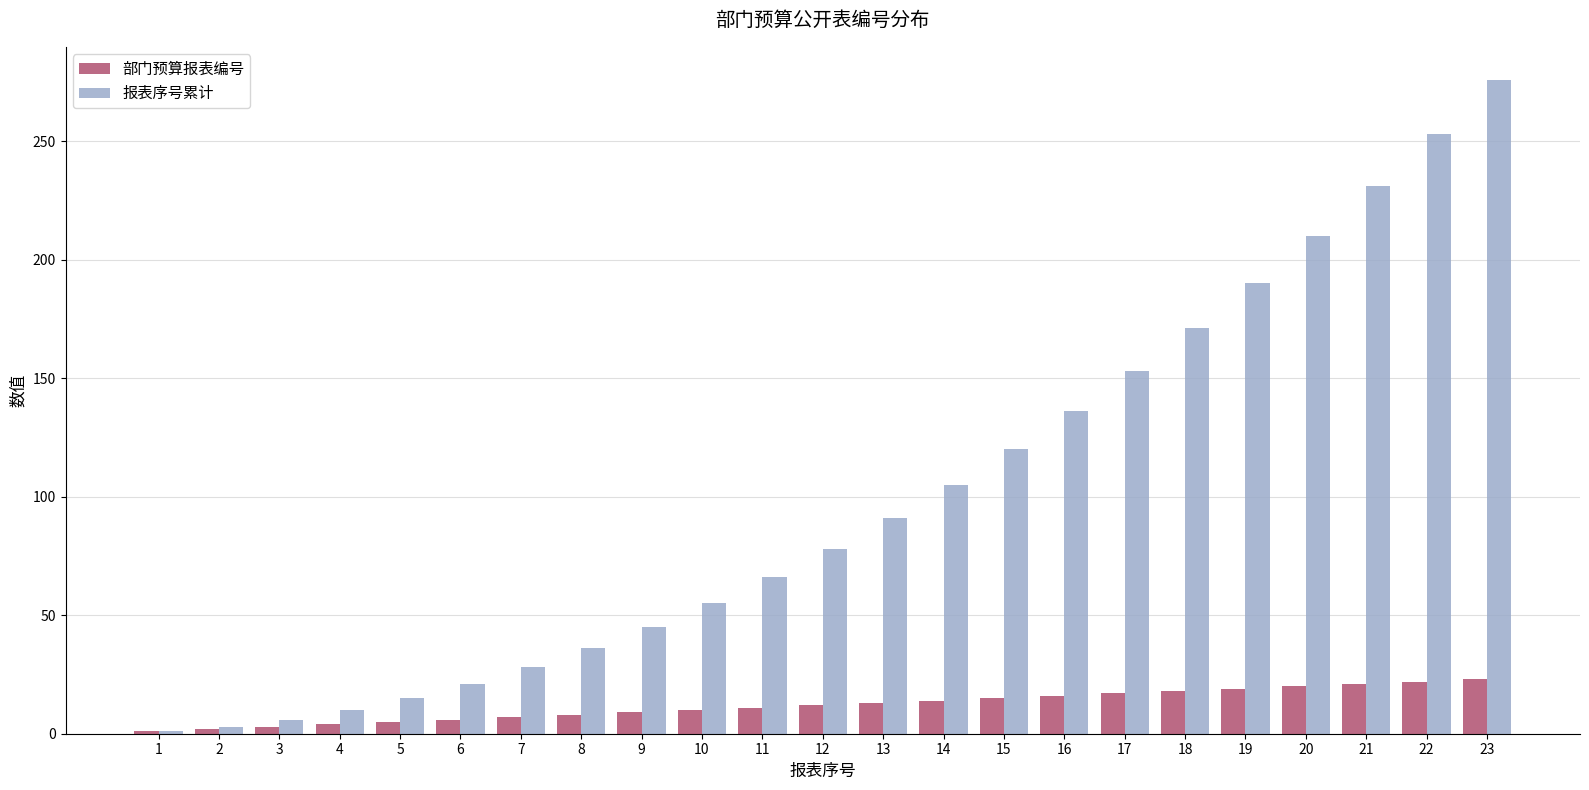

What is the greatest value displayed?

276